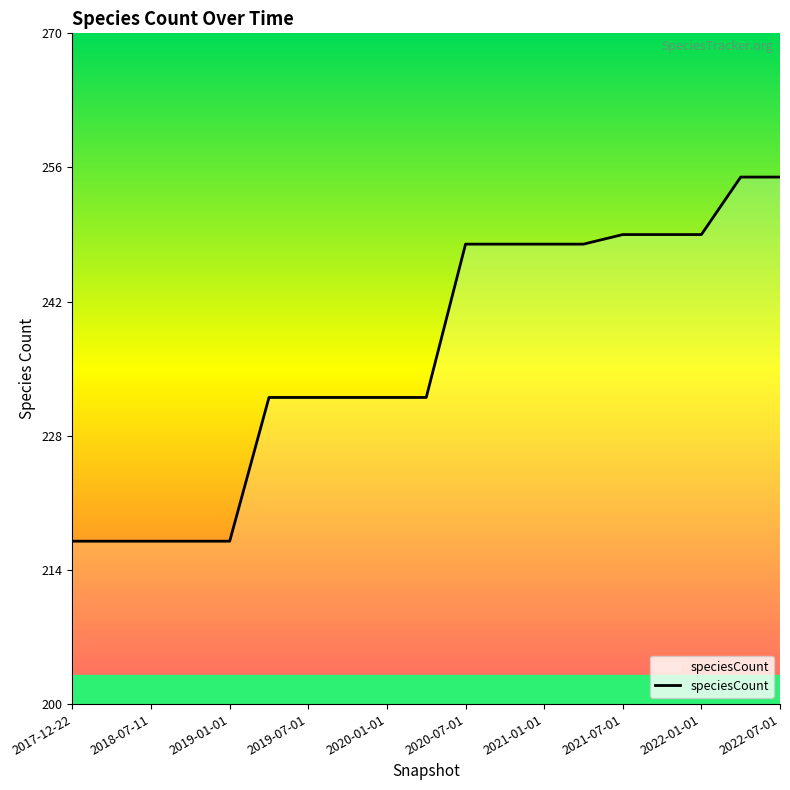

What is the difference between the second highest and minimum values?

38